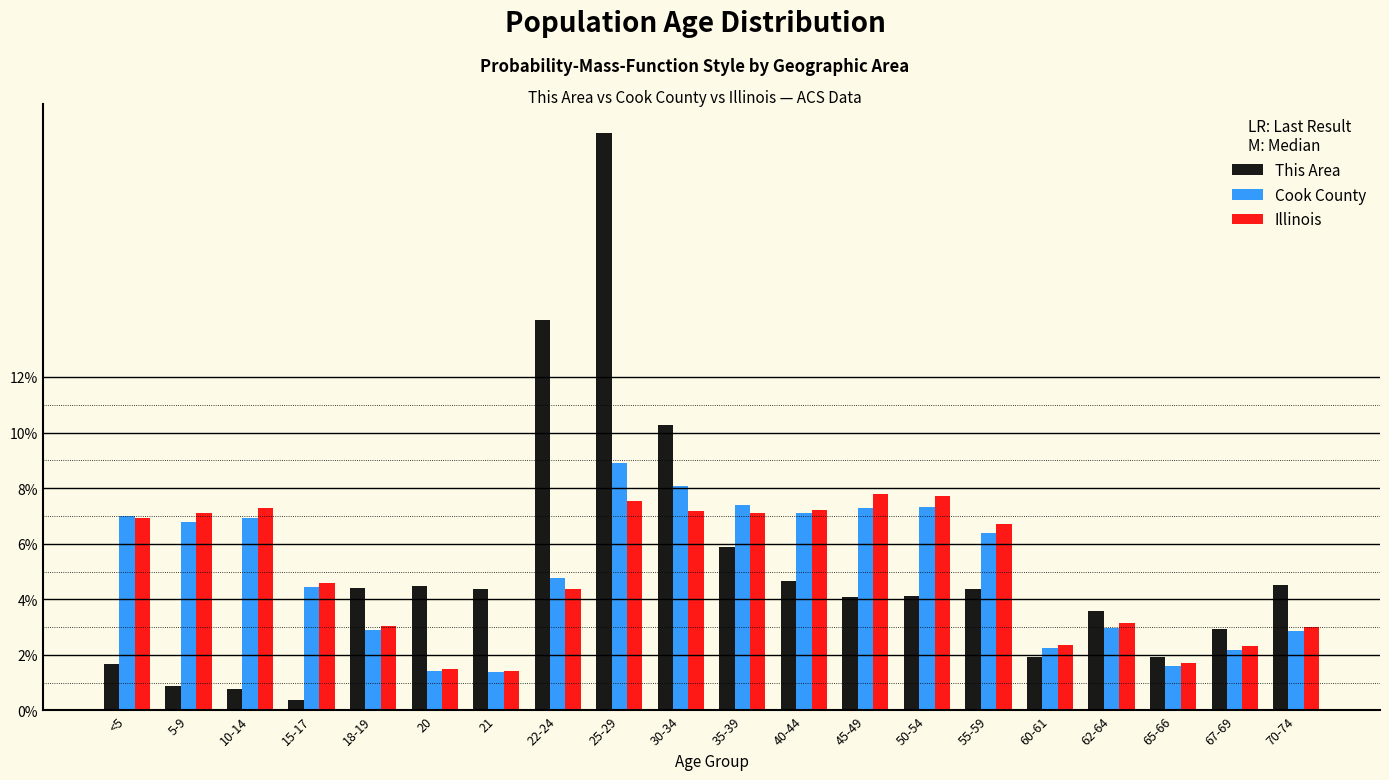

Is it true that Illinois equals 2.5 at 65-66?

False